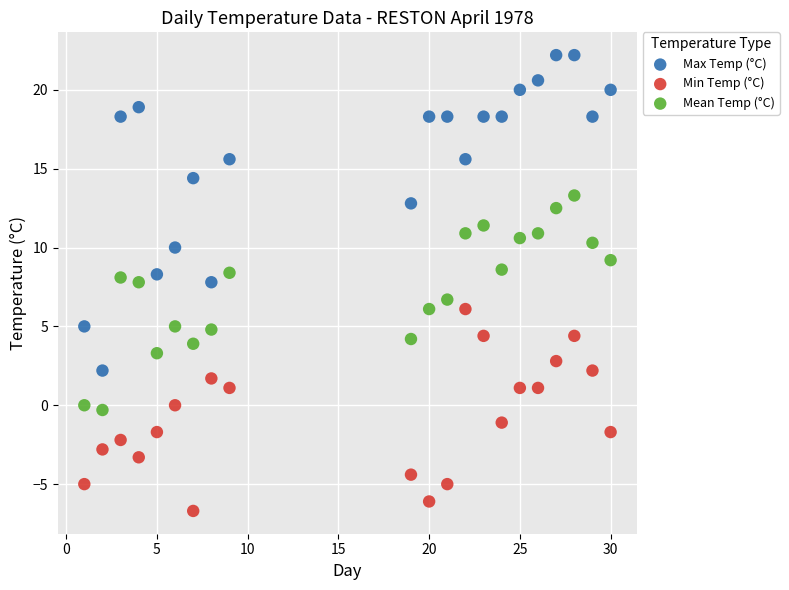

What is the X range (max minus min) for the scatter plot?

29.0